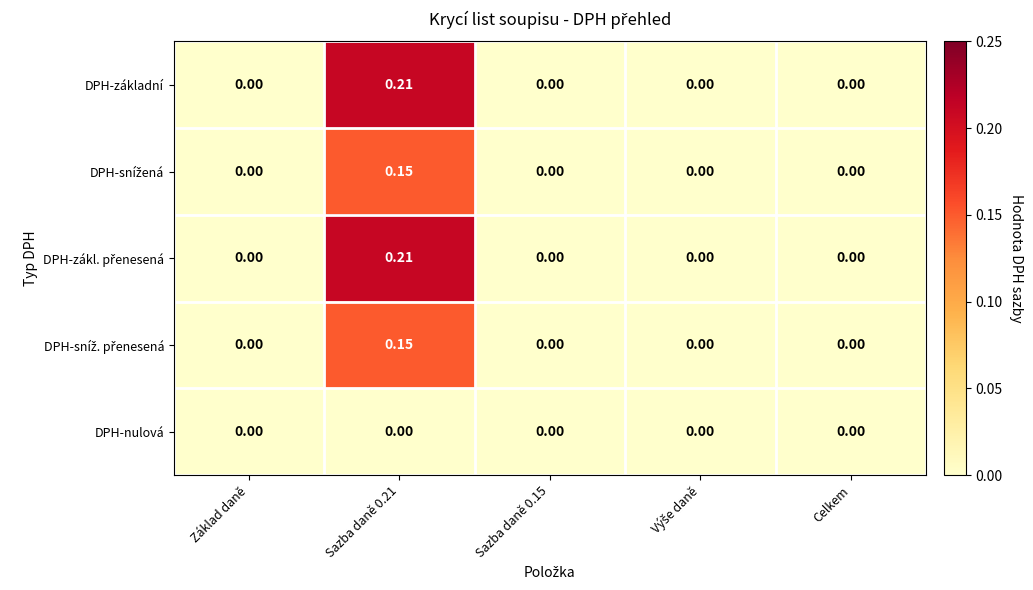

At which category does the chart reach its peak across all series?

Sazba daně 0.21